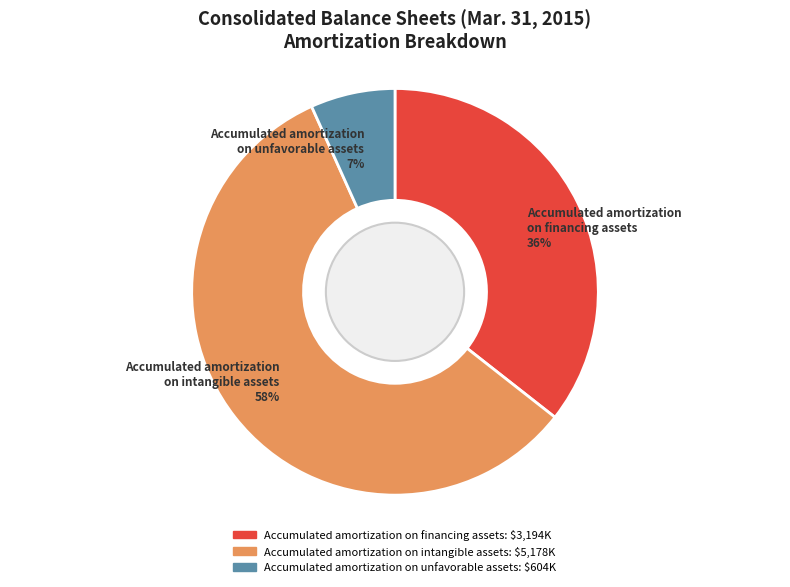

How many segments does this pie chart have?

3